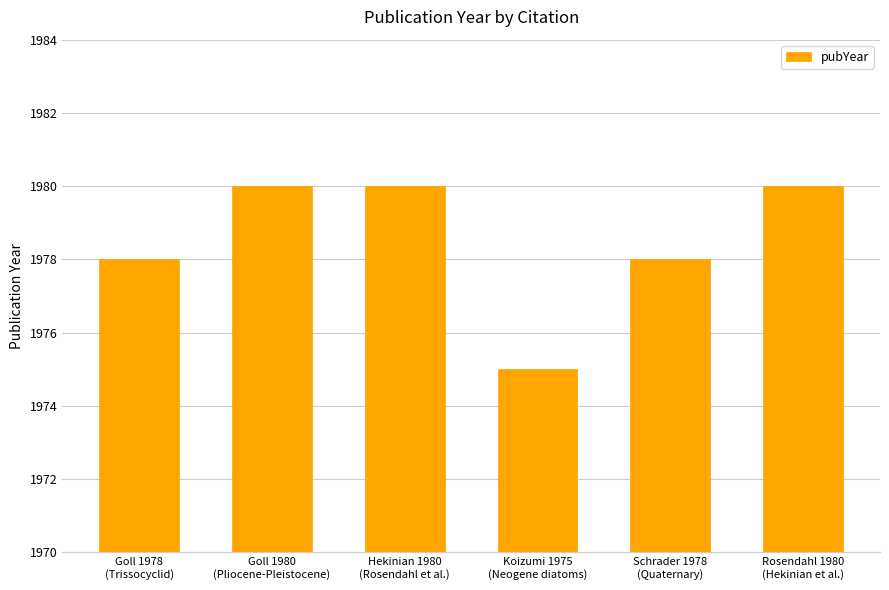

What is the minimum value shown in the chart?

1975